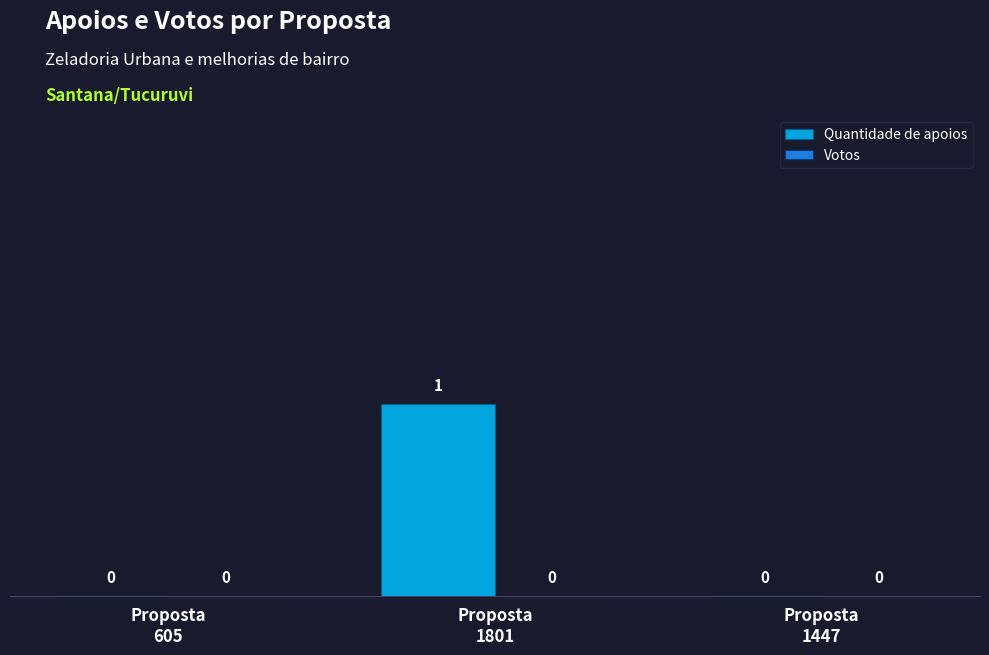

Count the number of values greater than 0.

1